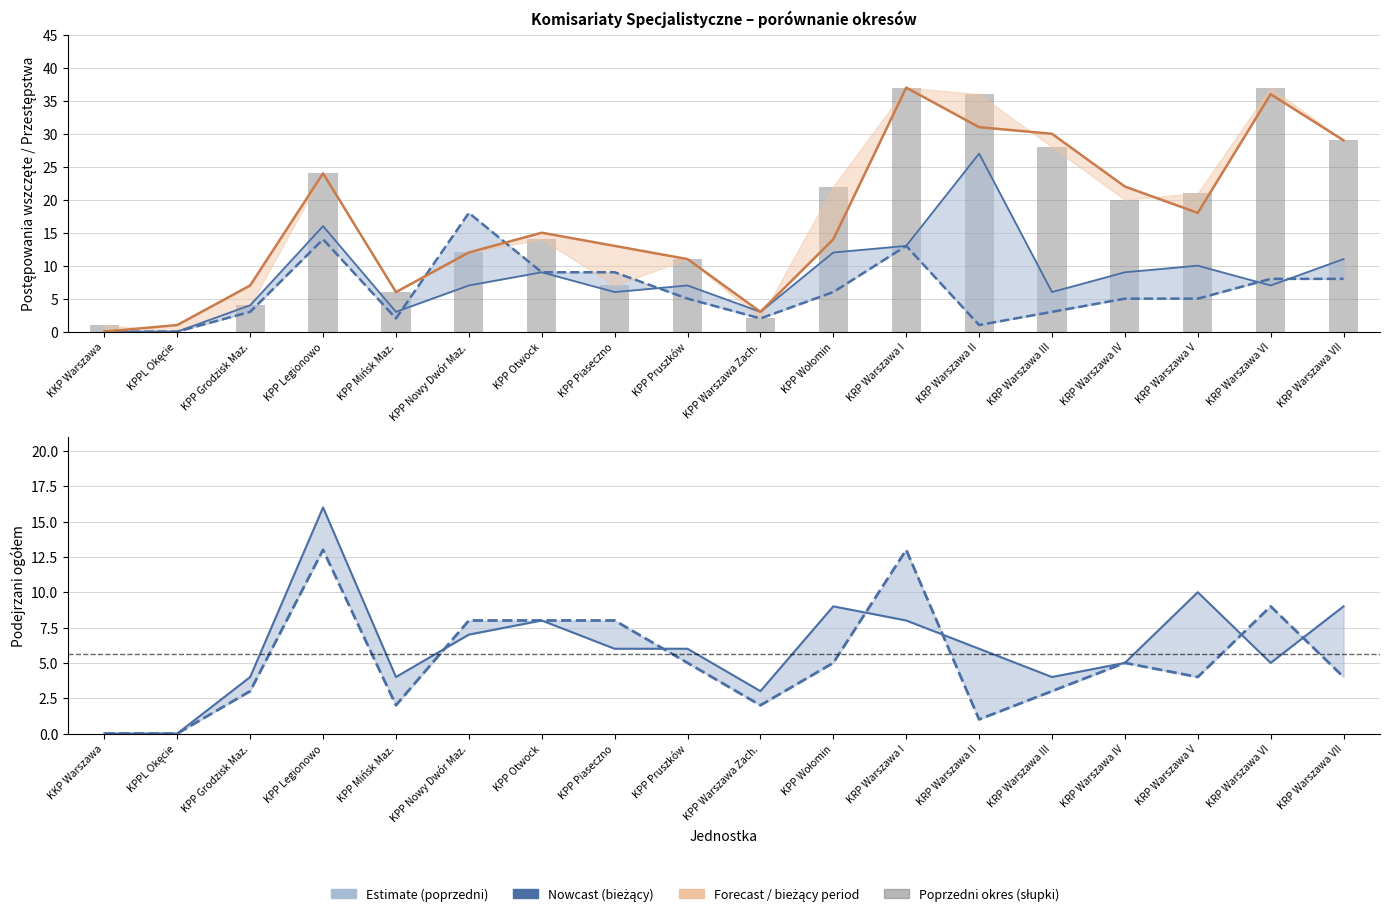

What is the difference between the highest and lowest values at KPP Pruszków?

6